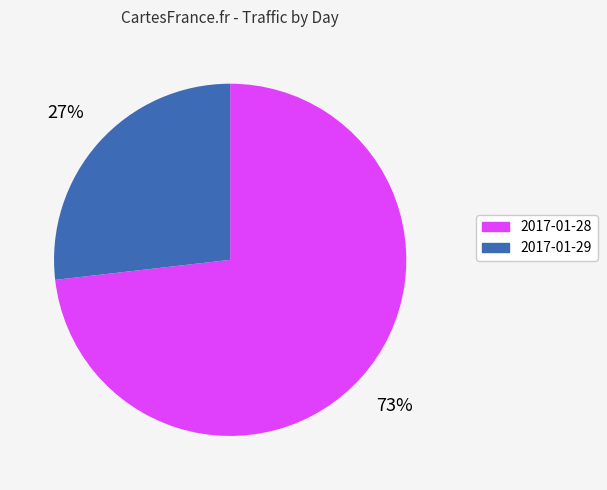

Does 2017-01-28 account for over 50% of the chart?

Yes